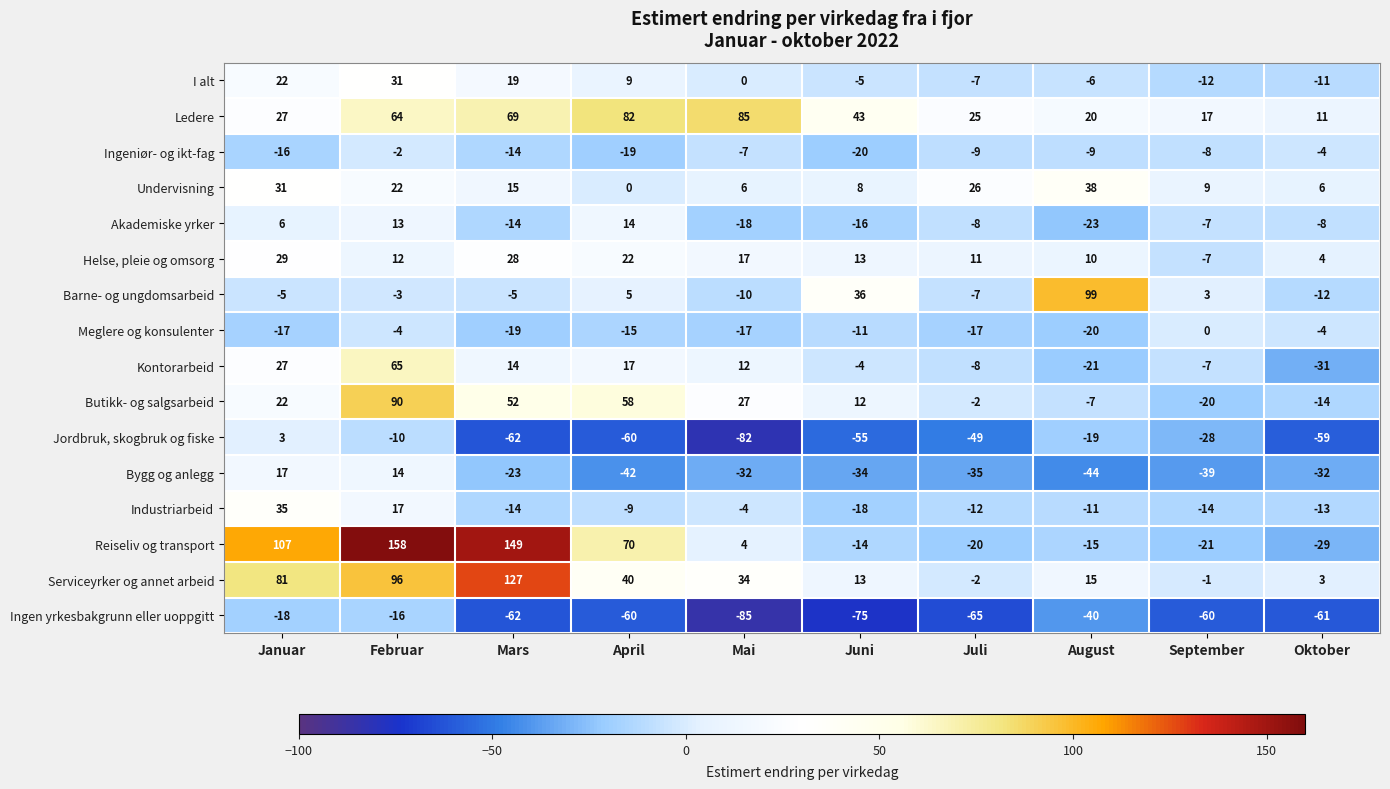

Rank the categories by Serviceyrker og annet arbeid value from highest to lowest.

Mars, Februar, Januar, April, Mai, August, Juni, Oktober, September, Juli